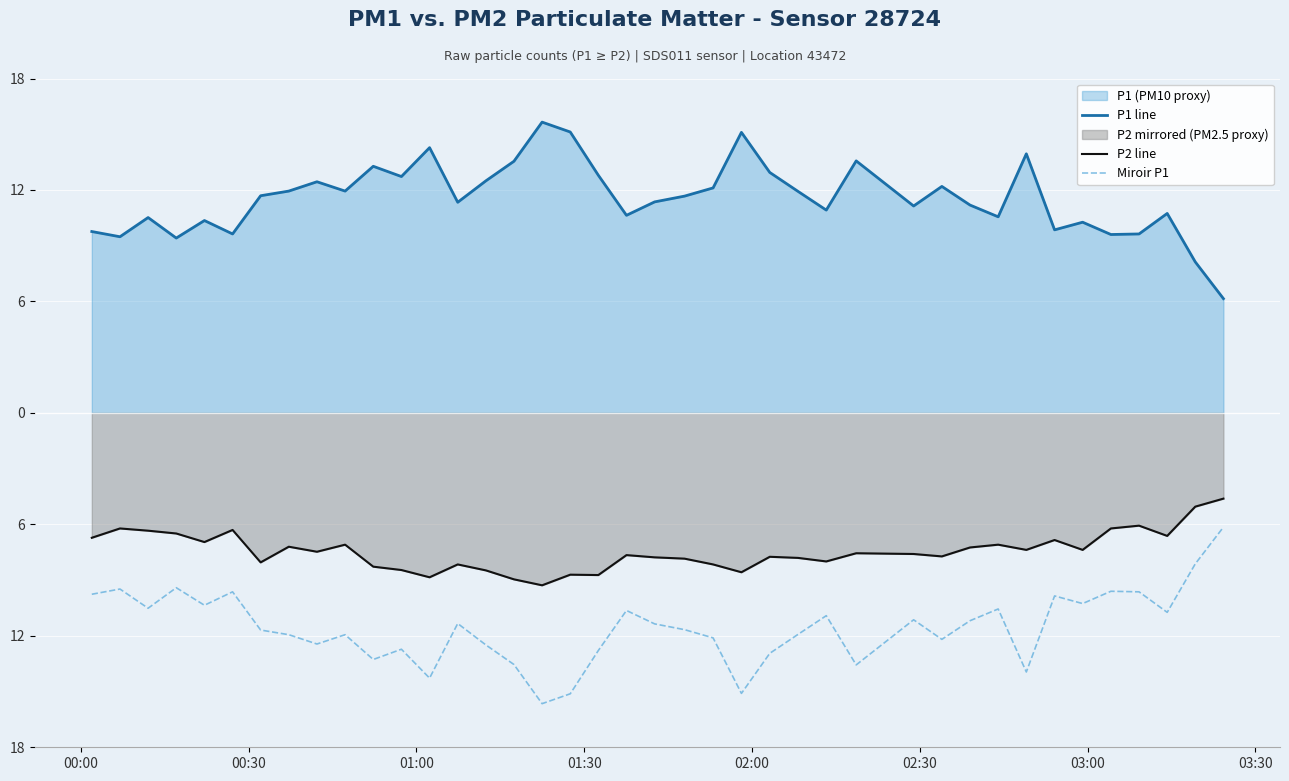

What is the difference between the maximum and minimum values in the P2 line series?

4.7